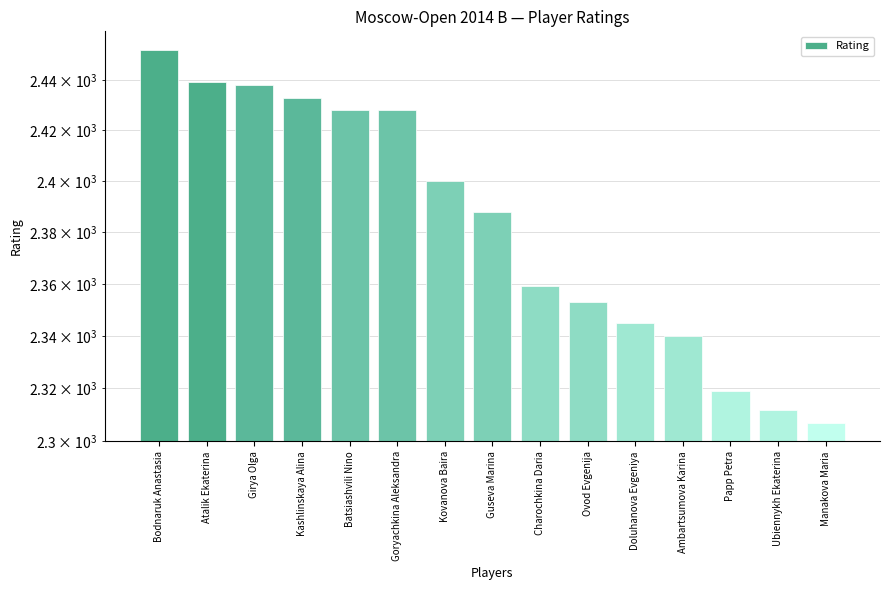

True or false: the data shows 2319 at Papp Petra.

True